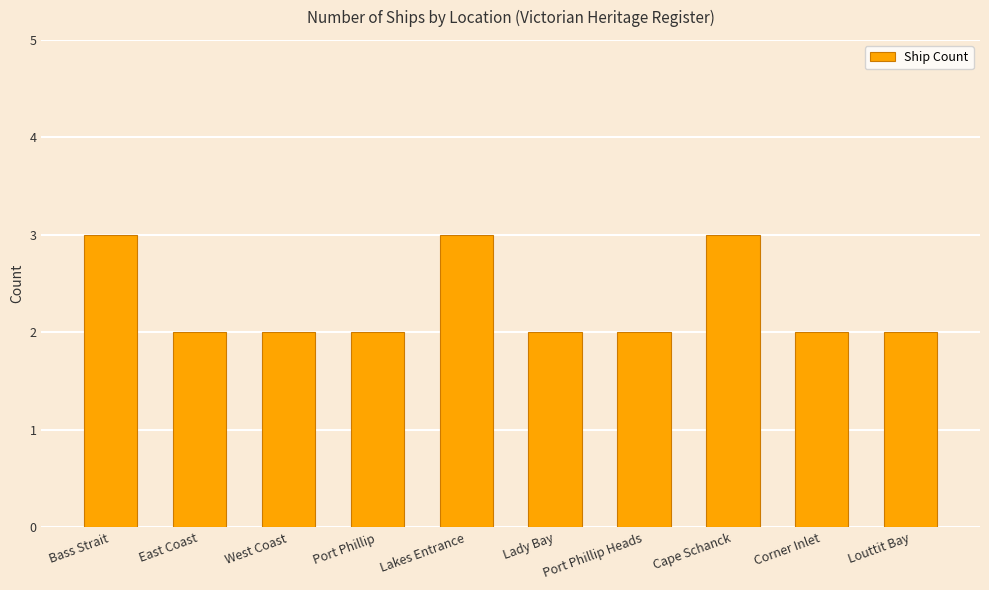

What is the difference between the second highest and second lowest values?

1